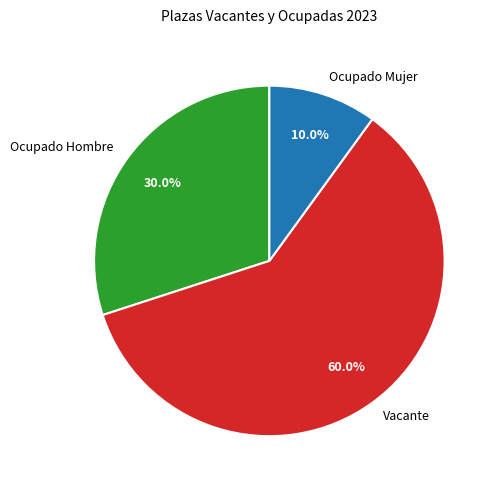

Rank the categories by value from highest to lowest.

Vacante, Ocupado Hombre, Ocupado Mujer